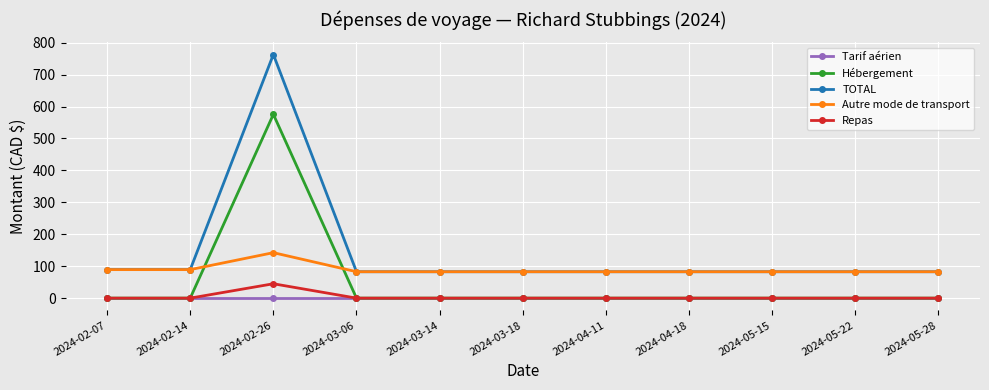

Which category has the highest value across all series?

2024-02-26